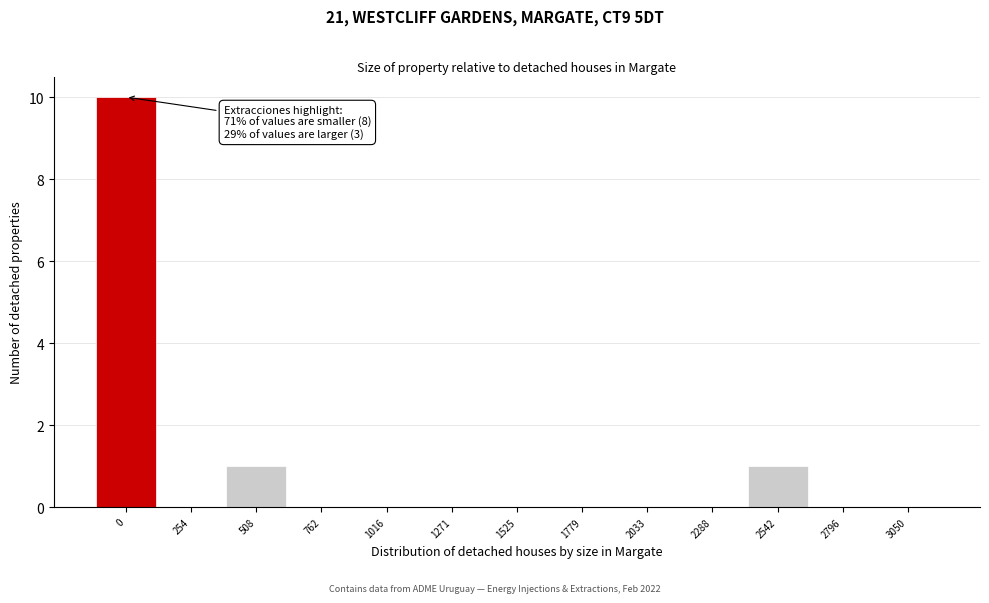

Reading right to left, what are all the values shown in this chart?

3050=0	2796=0	2542=1	2288=0	2033=0	1779=0	1525=0	1271=0	1016=0	762=0	508=1	254=0	0=10